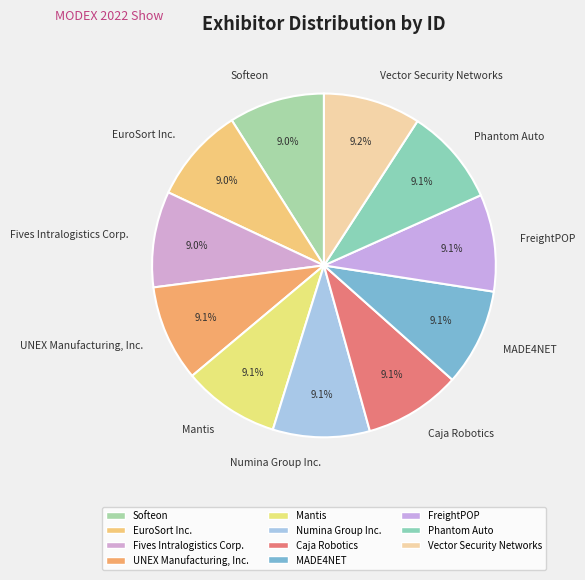

To the nearest percent, what percentage of the pie is Numina Group Inc.?

9%